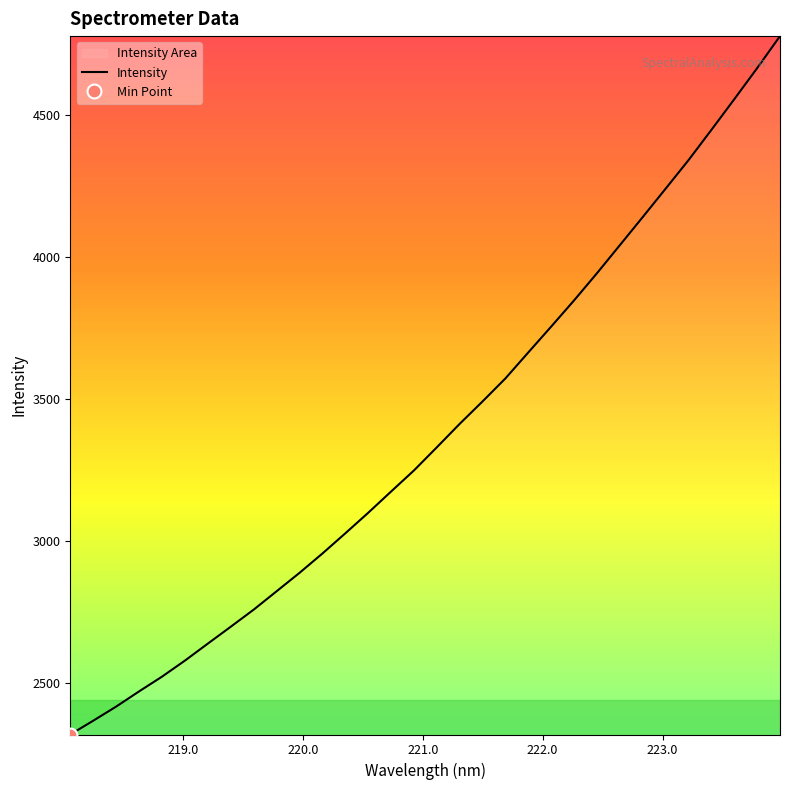

Count the number of values greater than 3329.

16